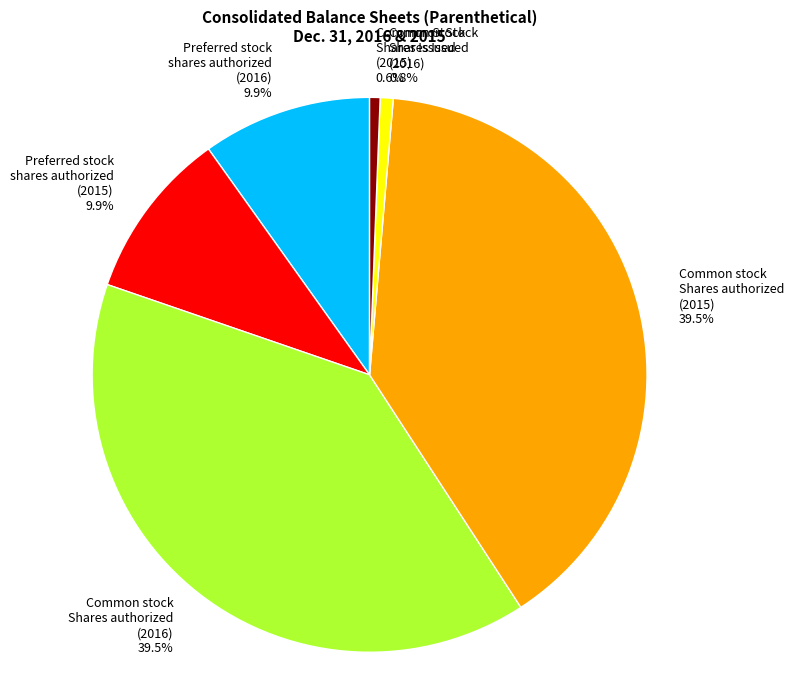

Is there any slice that represents more than half of the pie?

No